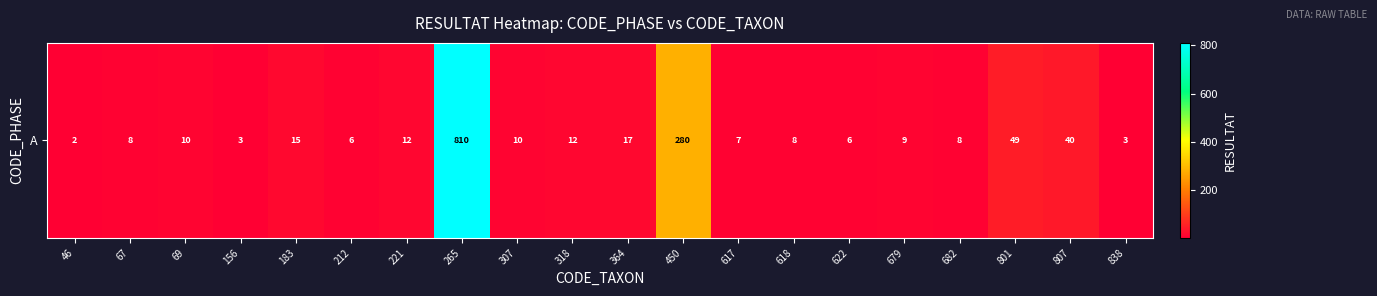

Reading left to right, what are all the values shown in this chart?

2	8	10	3	15	6	12	810	10	12	17	280	7	8	6	9	8	49	40	3